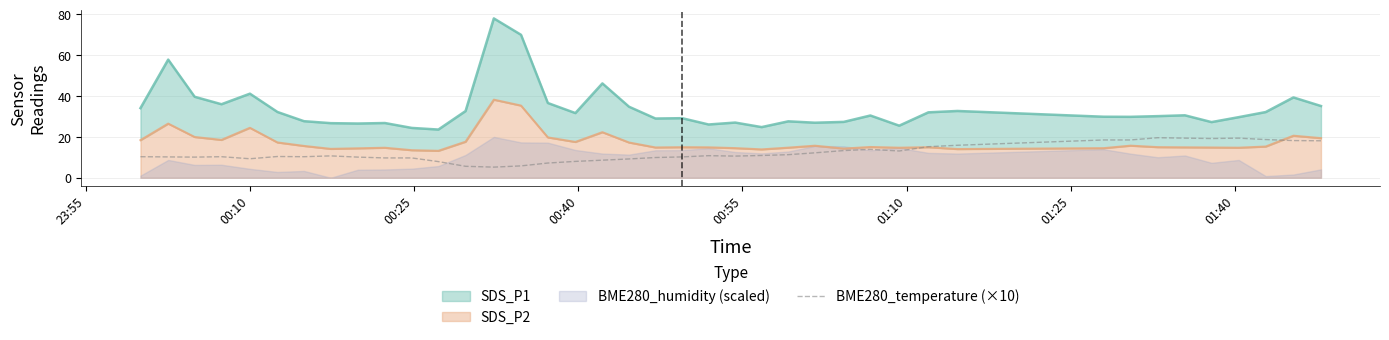

How many values are below 10?

12